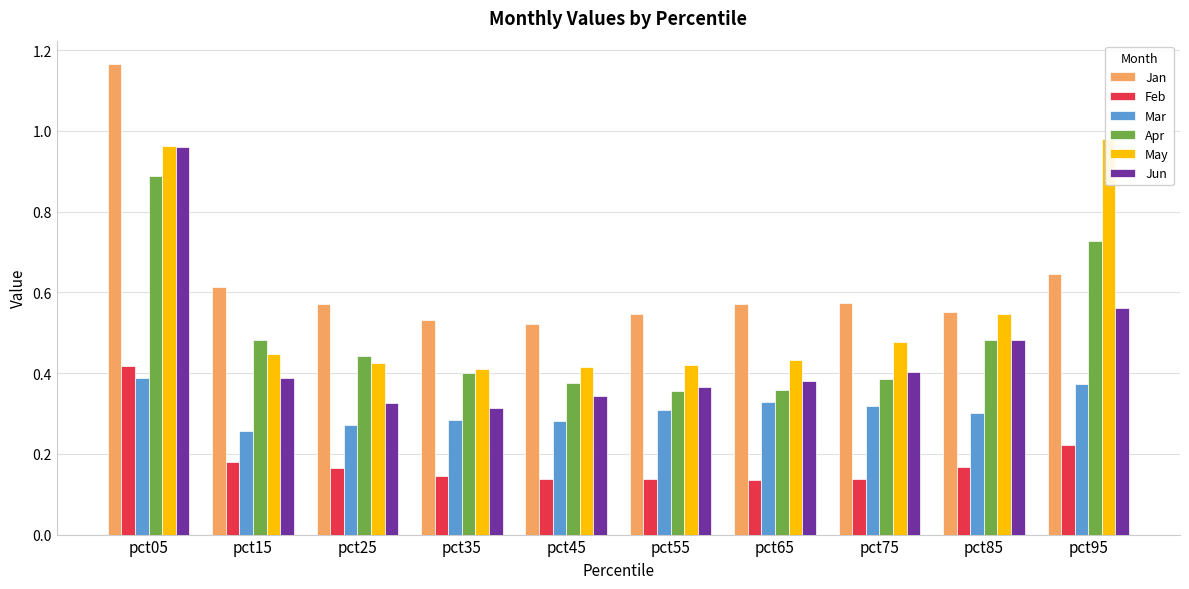

Which series changed the most between pct35 and pct45?

Jun